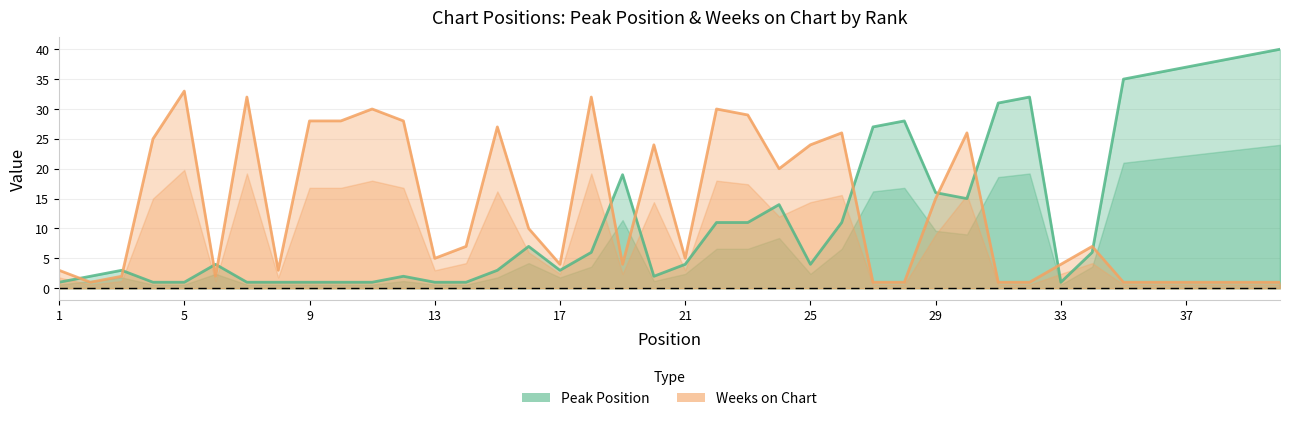

Between 1 and 13, which is larger?

1